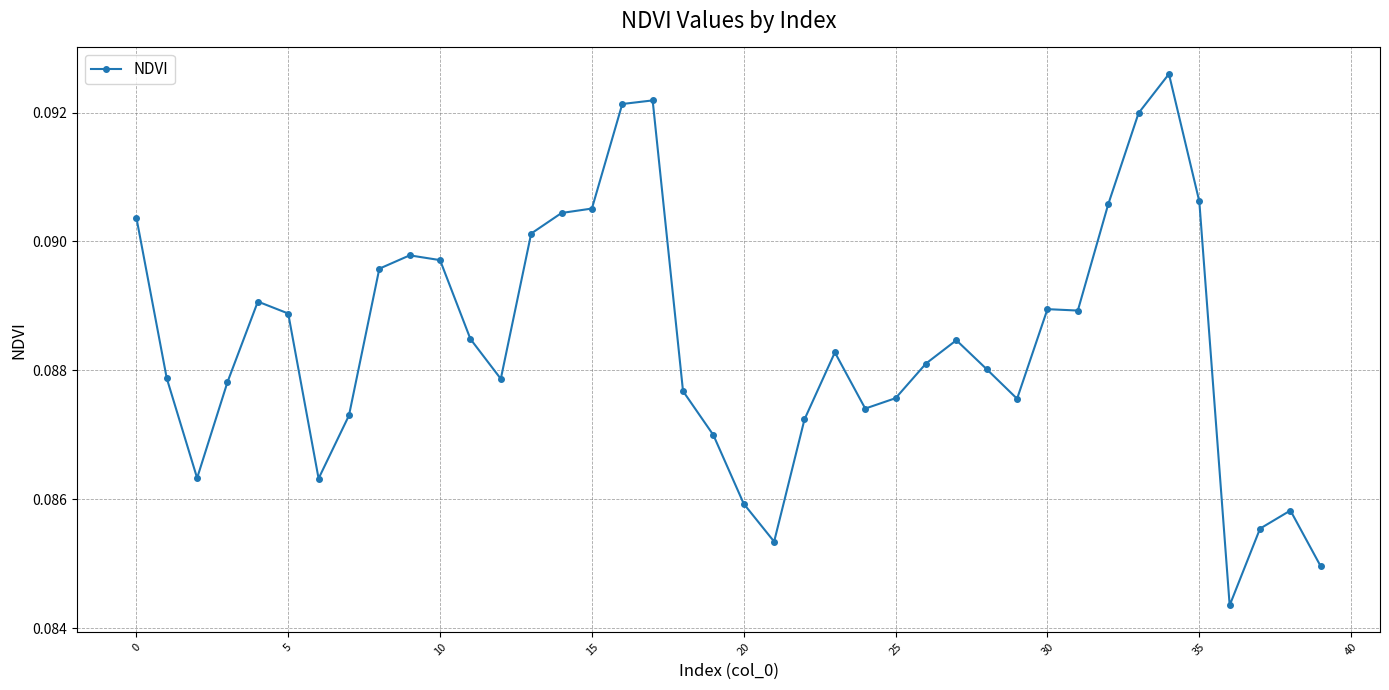

True or false: the data has more than 1 interior local peaks.

True